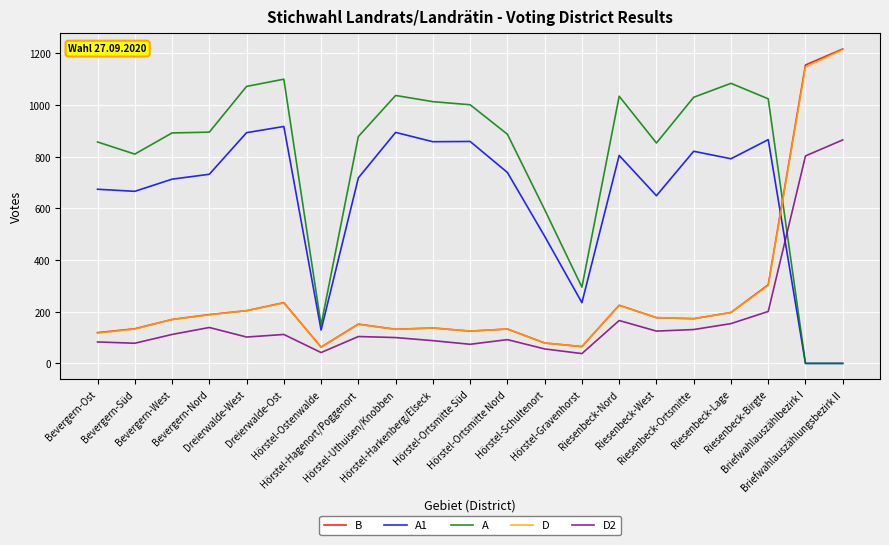

After their last crossing, which series has the higher values: A or B?

B